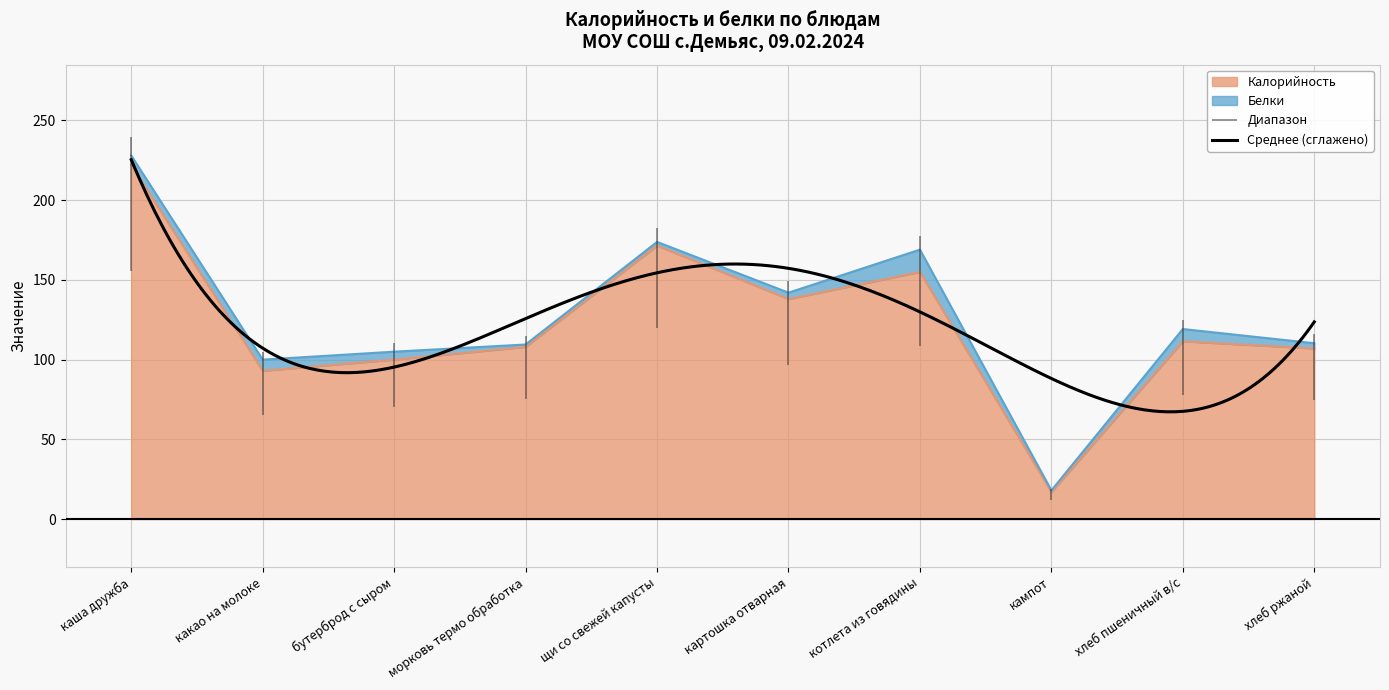

Reading left to right, list all the values displayed in this chart.

каша дружба=222.0	какао на молоке=93.0	бутерброд с сыром=100.0	морковь термо обработка=108.0	щи со свежей капусты=171.5	картошка отварная=138.0	котлета из говядины=155.0	кампот=17.0	хлеб пшеничный в/с=111.5	хлеб ржаной=107.0